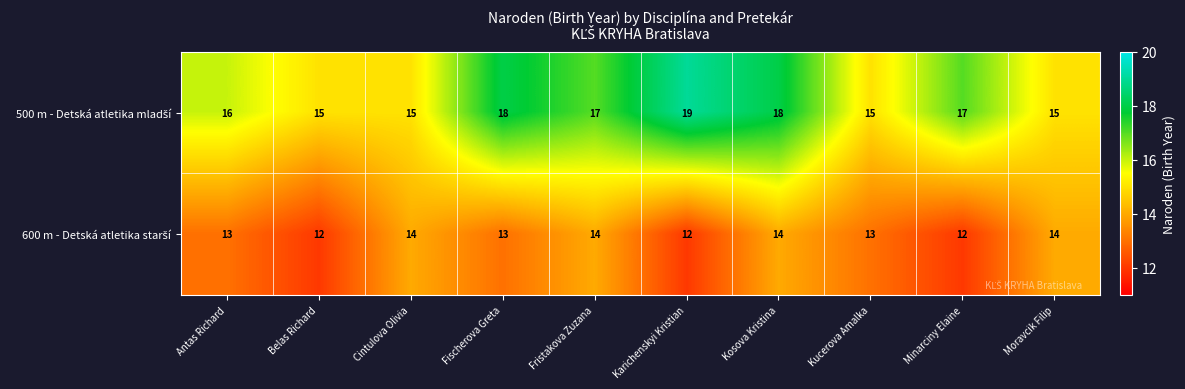

Which label corresponds to the largest value in the chart?

Karichenskyi Kristian